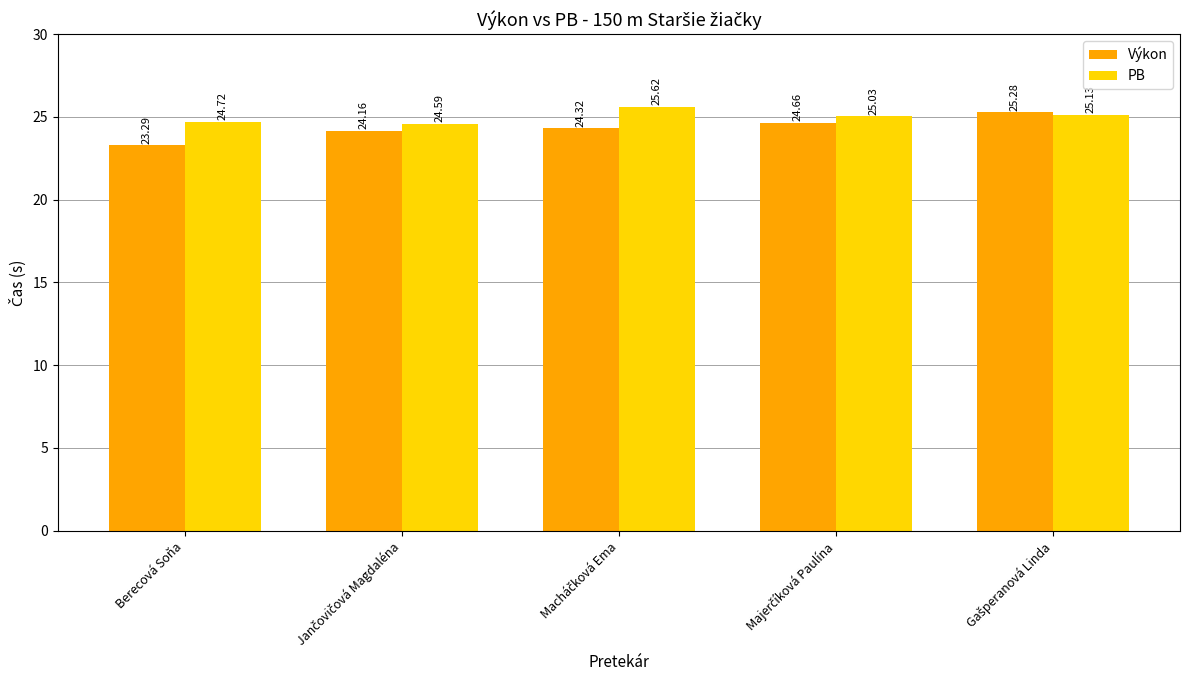

At how many categories does at least one series exceed 24?

5